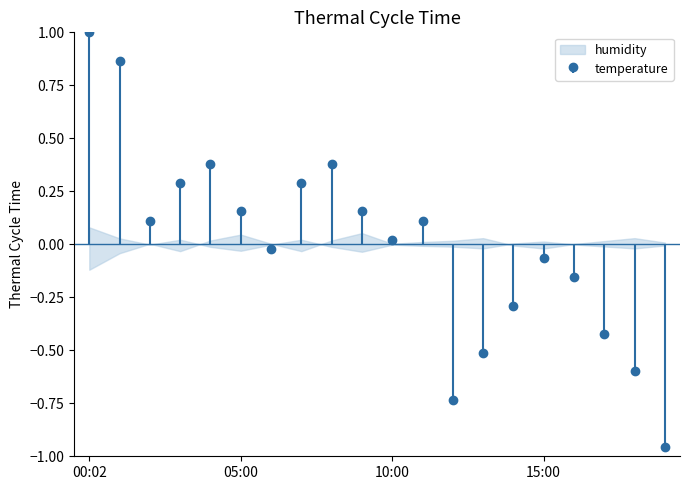

Which label corresponds to the largest value in the chart?

00:02